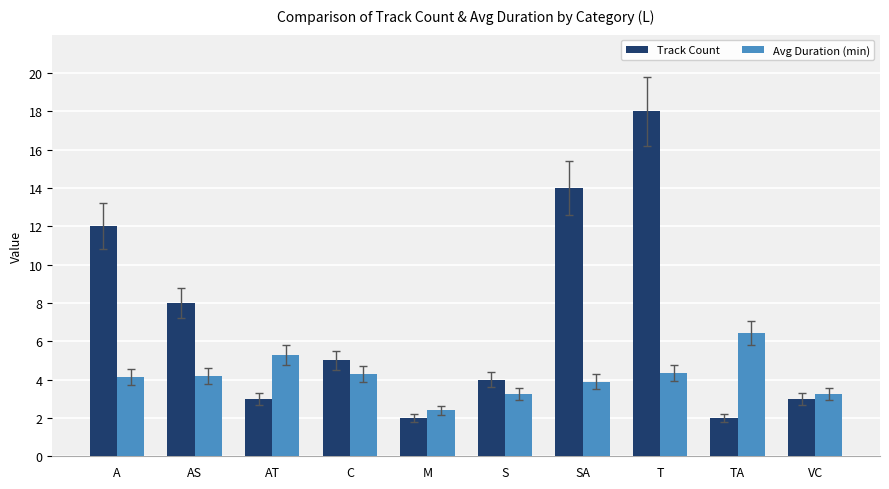

What is the label of the 4th bar from the left?

C